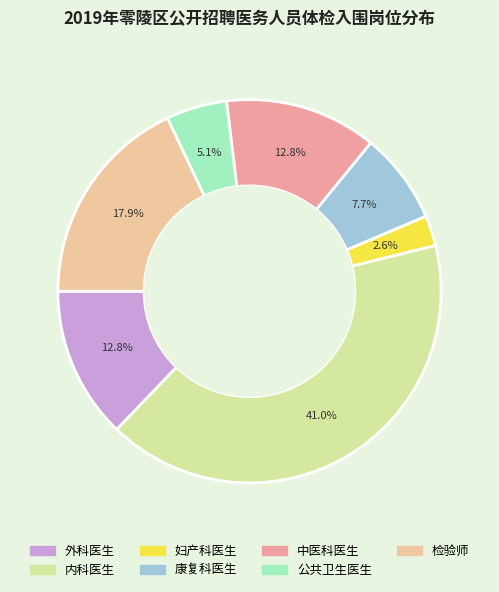

How many slices are in this pie chart?

7